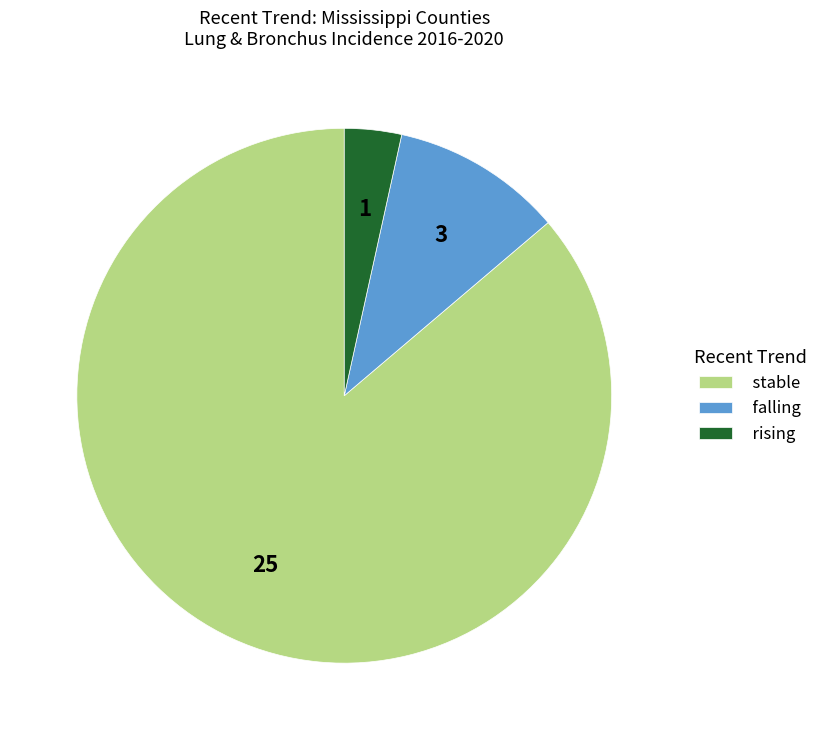

The rising slice represents 14% of the pie. True or false?

False